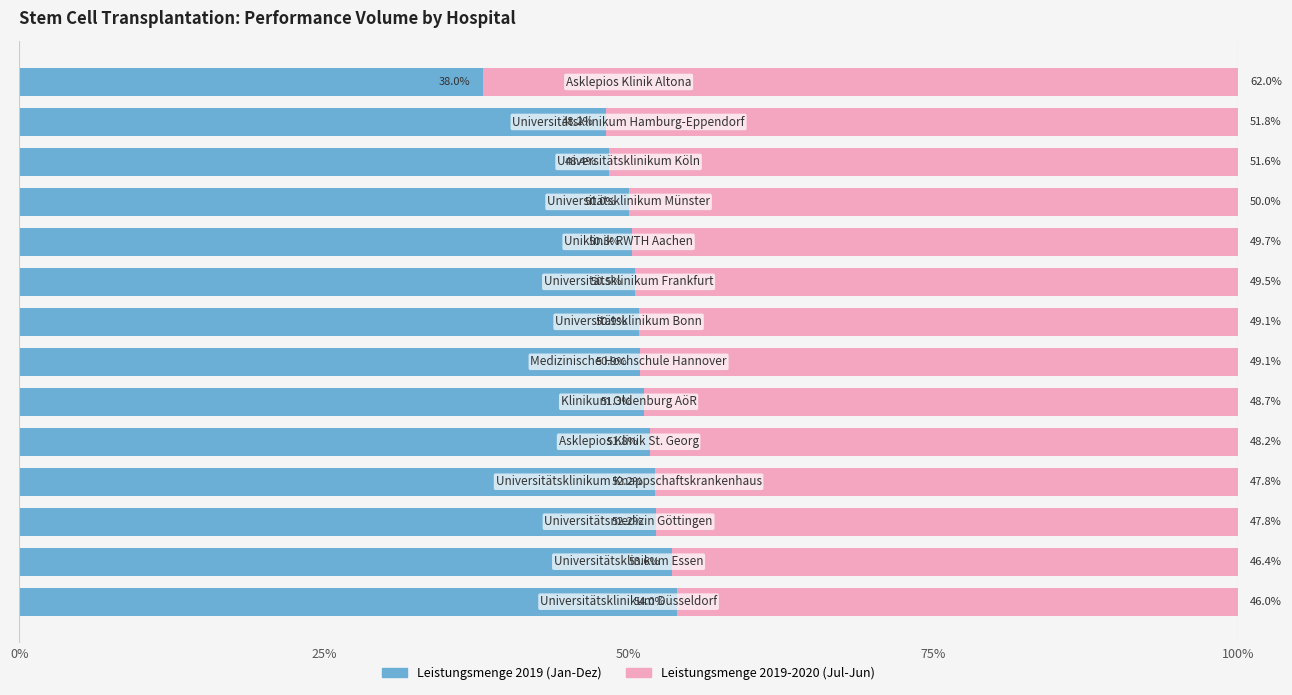

What is the lowest value of the Leistungsmenge 2019 (Jan-Dez) series?

38.0